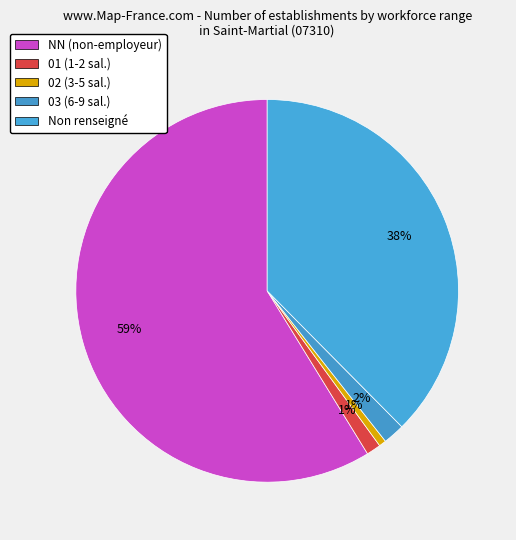

Which category accounts for the majority?

NN (non-employeur)